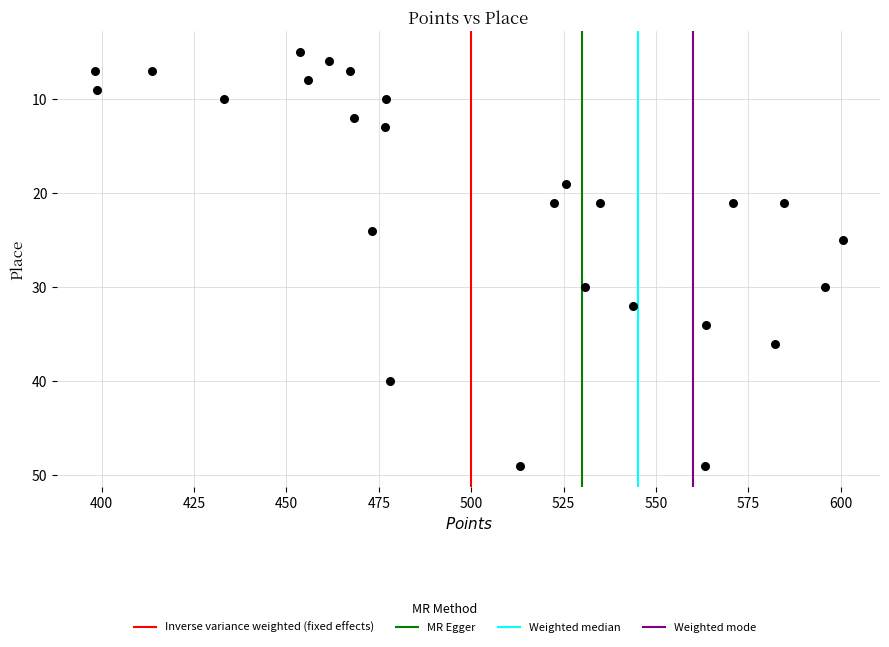

What Y value in the scatter plot is closest to 27?

25